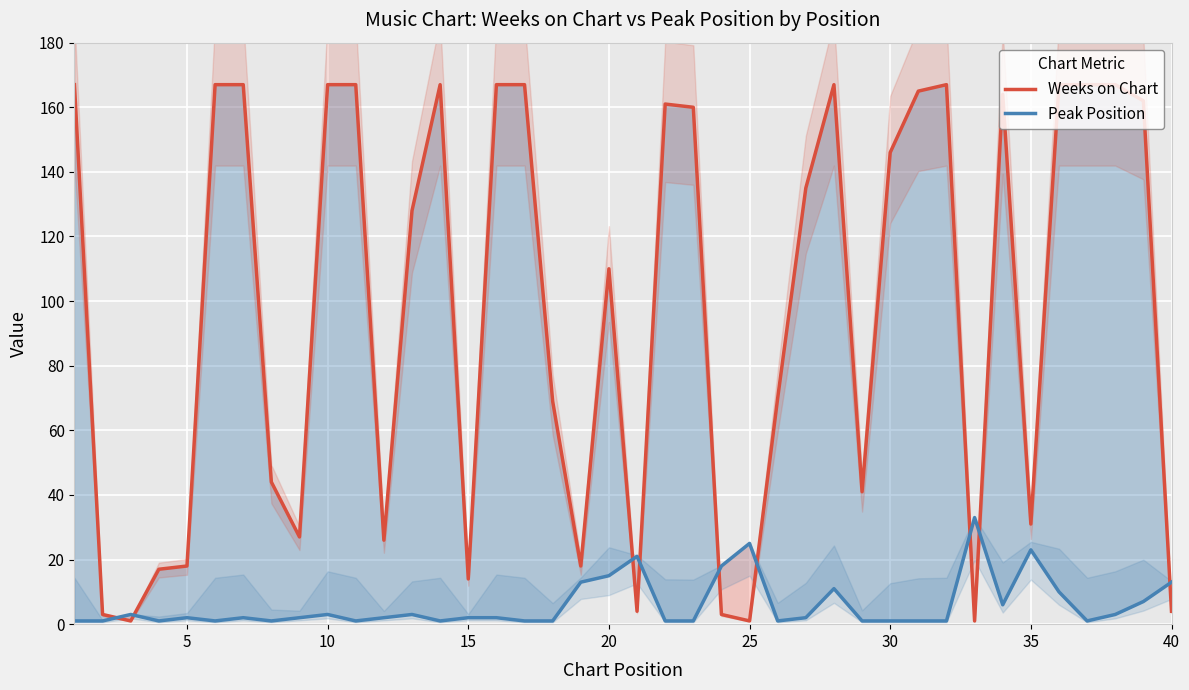

Does the chart display data point markers on the line(s)?

No